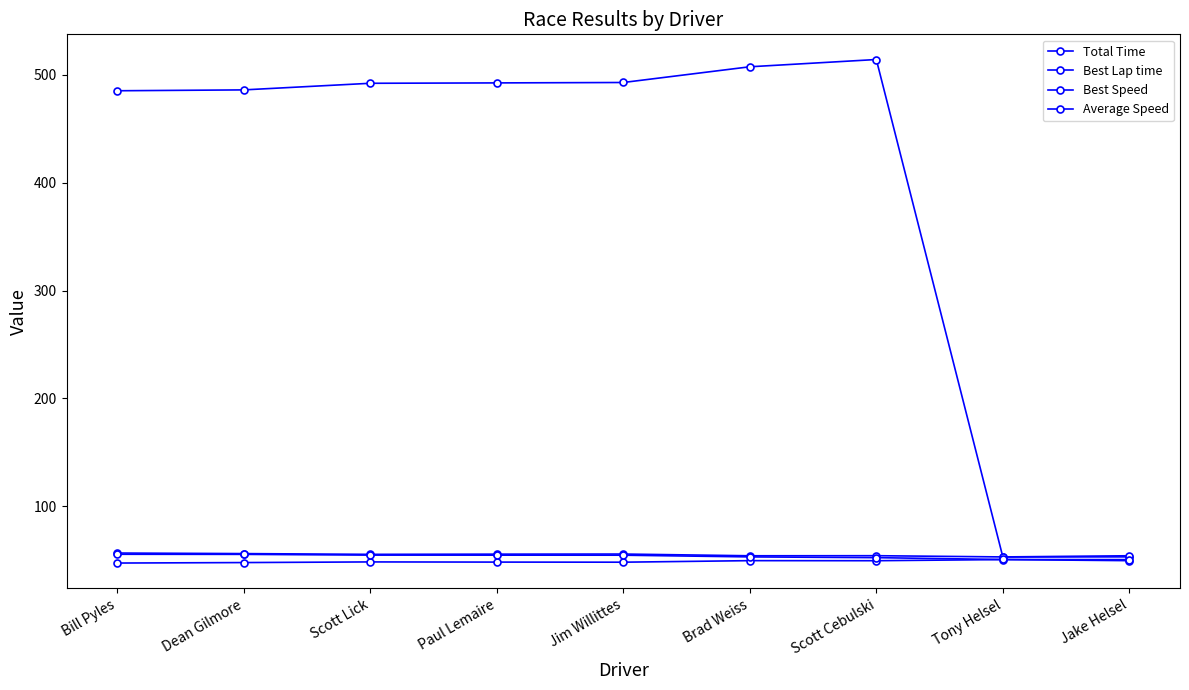

True or false: Total Time and Best Lap time intersect in this chart.

False